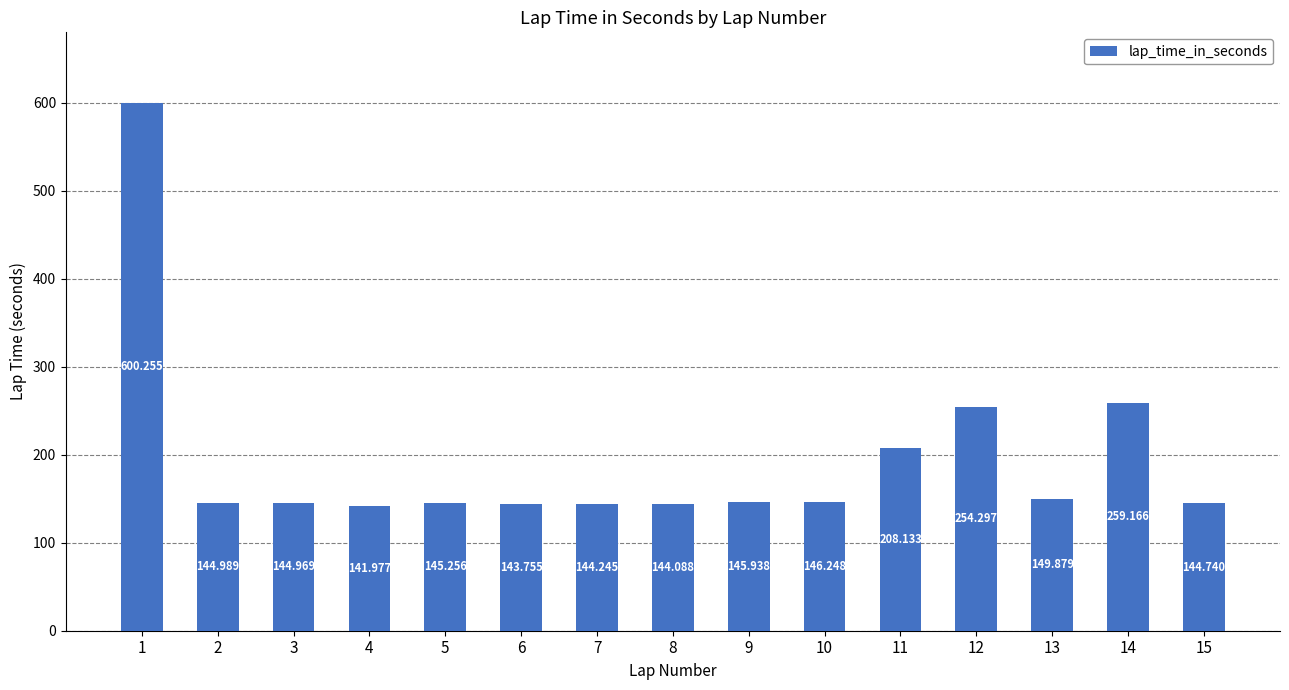

Where does the data first go above 145?

1